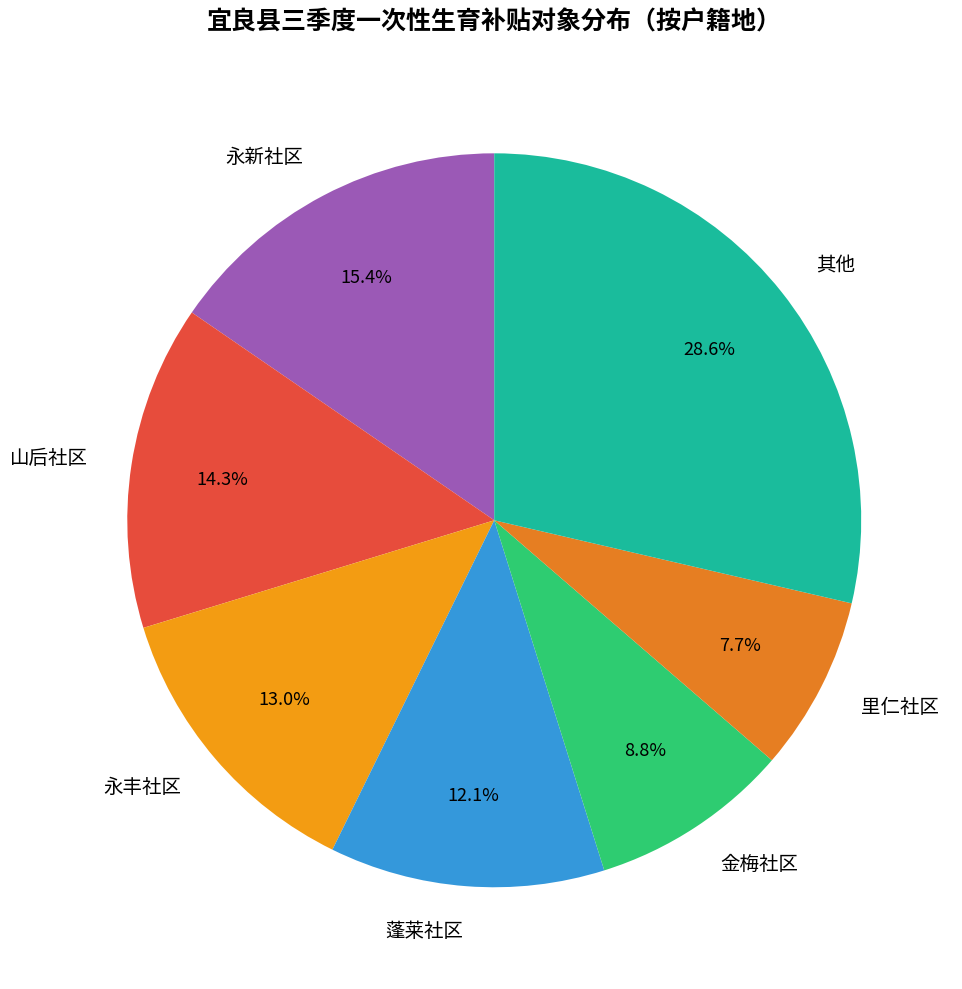

To the nearest percent, what is the combined percentage of 永新社区 and 永丰社区?

28%